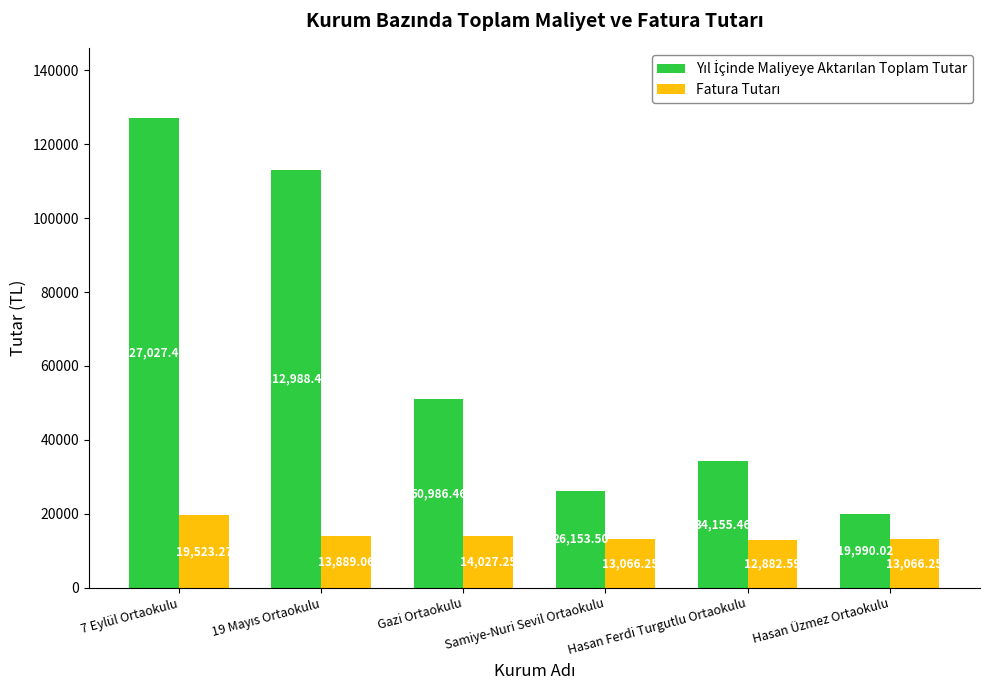

What is the total value across all series at Hasan Ferdi Turgutlu Ortaokulu?

47038.1